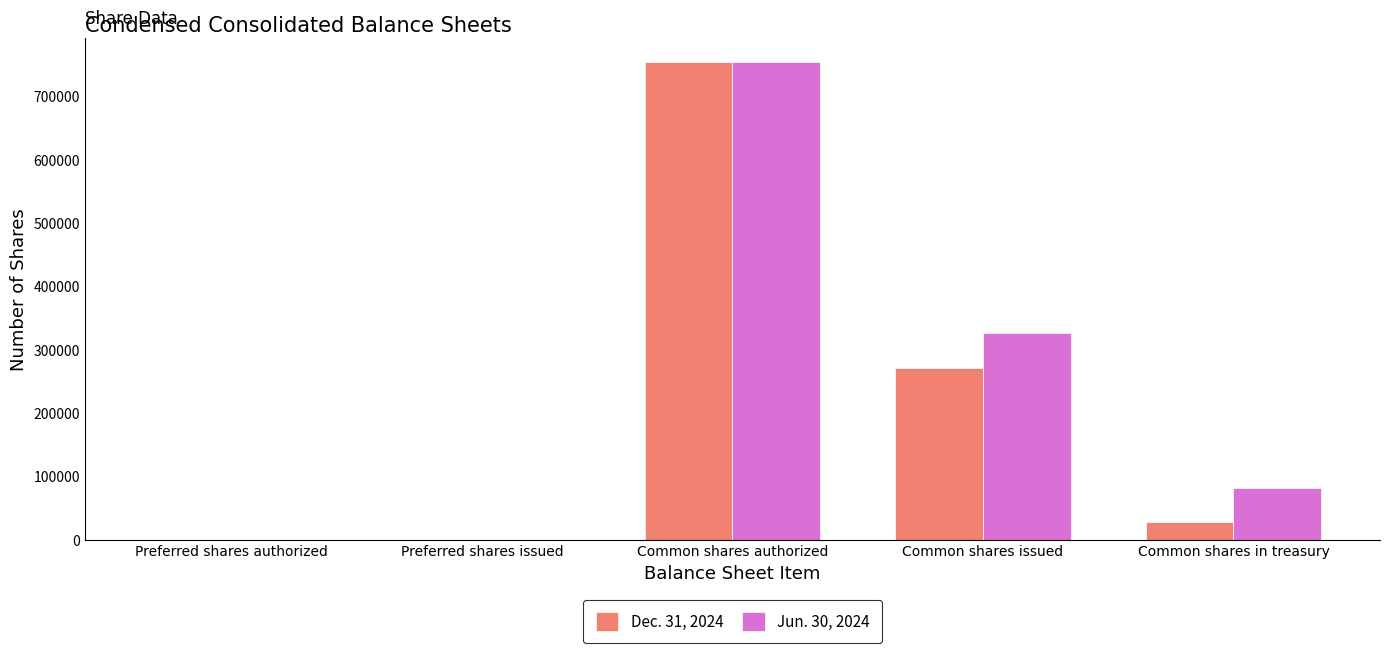

Which category has the highest value across all series?

Common shares authorized